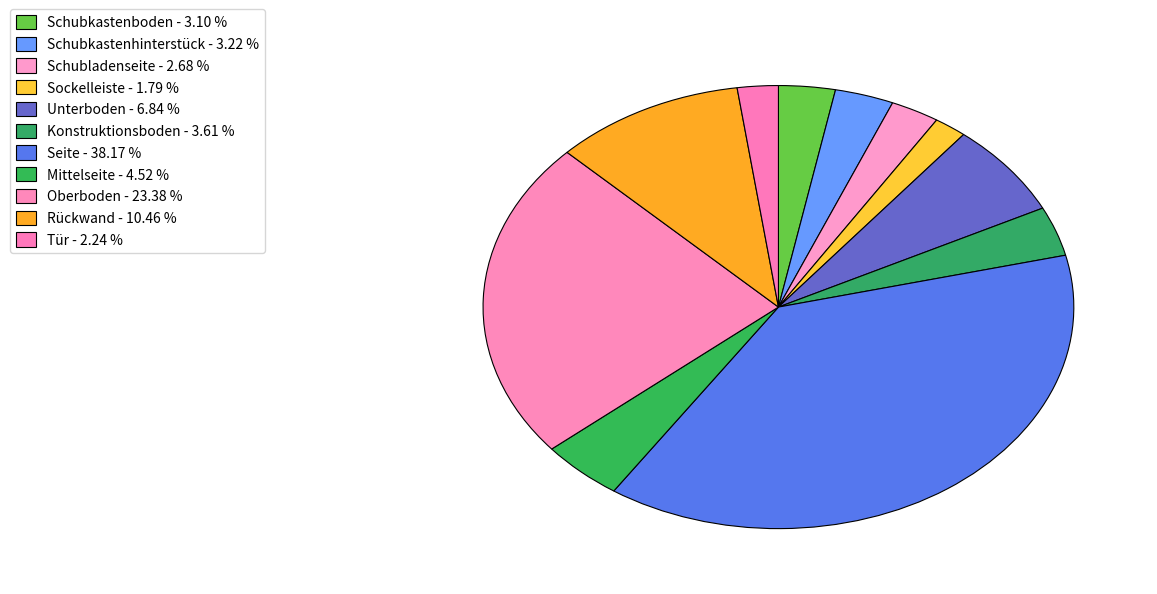

Approximately how many times larger is the value at Konstruktionsboden compared to Oberboden?

0.2